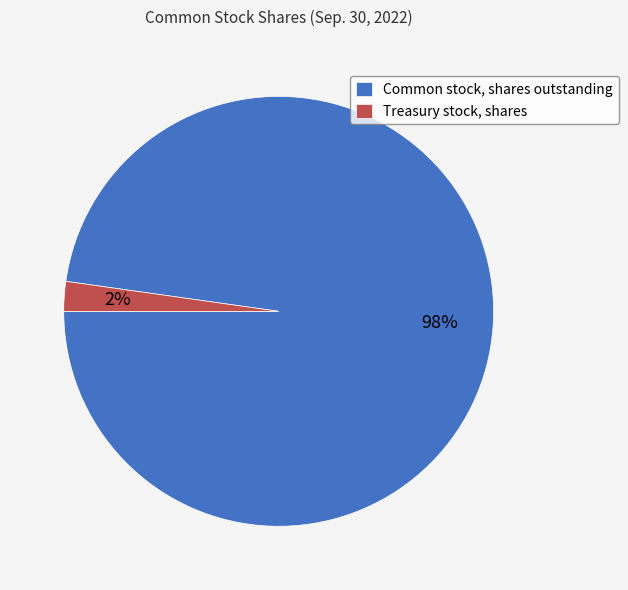

Which category accounts for the majority?

Common stock, shares outstanding